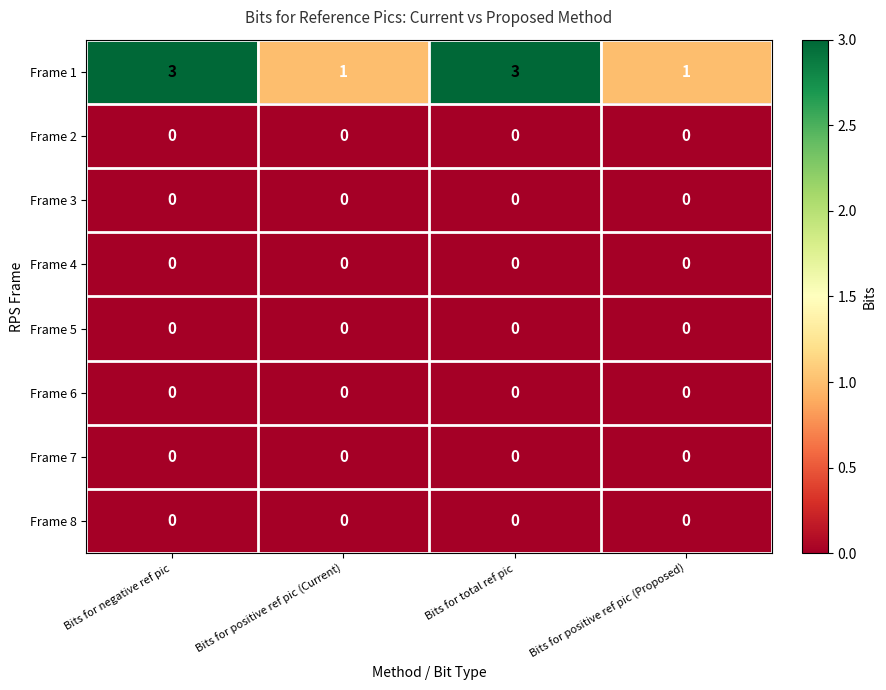

Which series has the largest range (max minus min)?

Frame 1